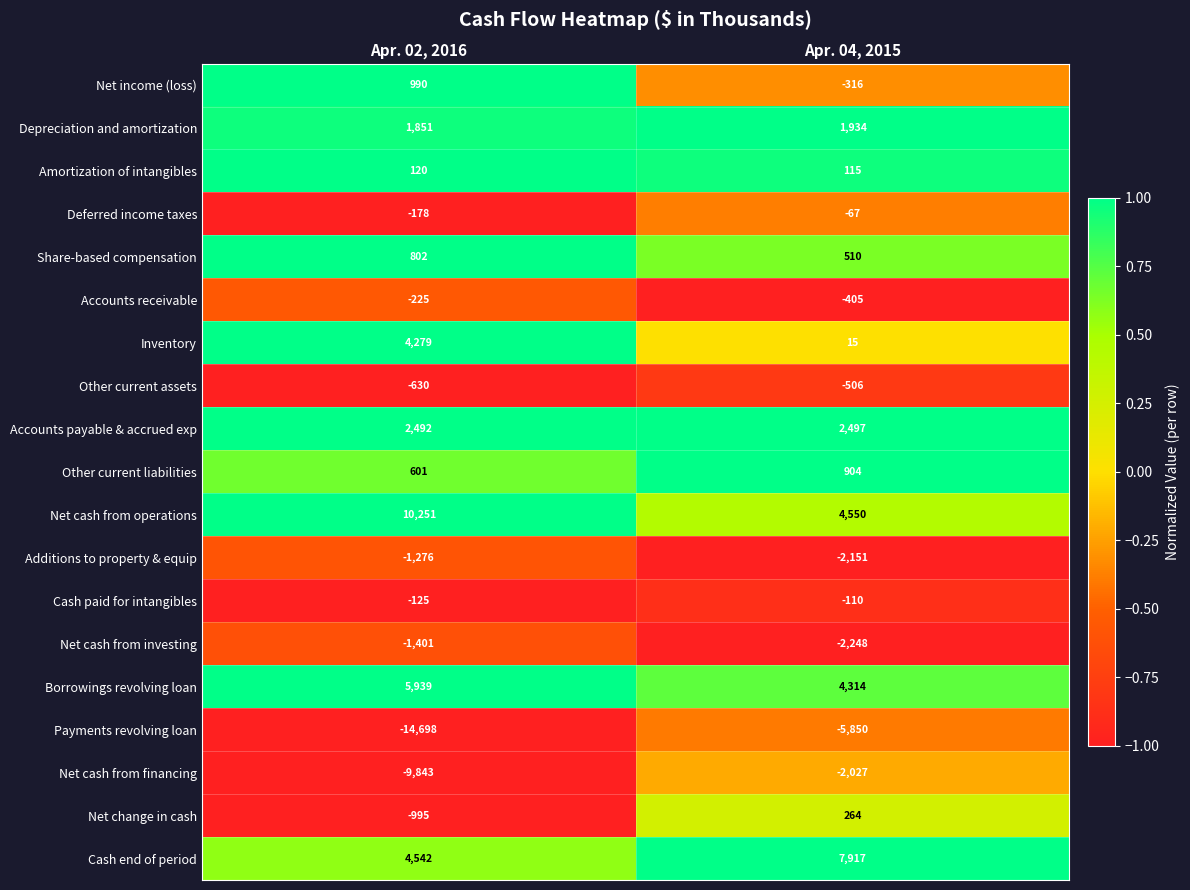

What is the difference between the maximum and minimum values in the Other current liabilities series?

303